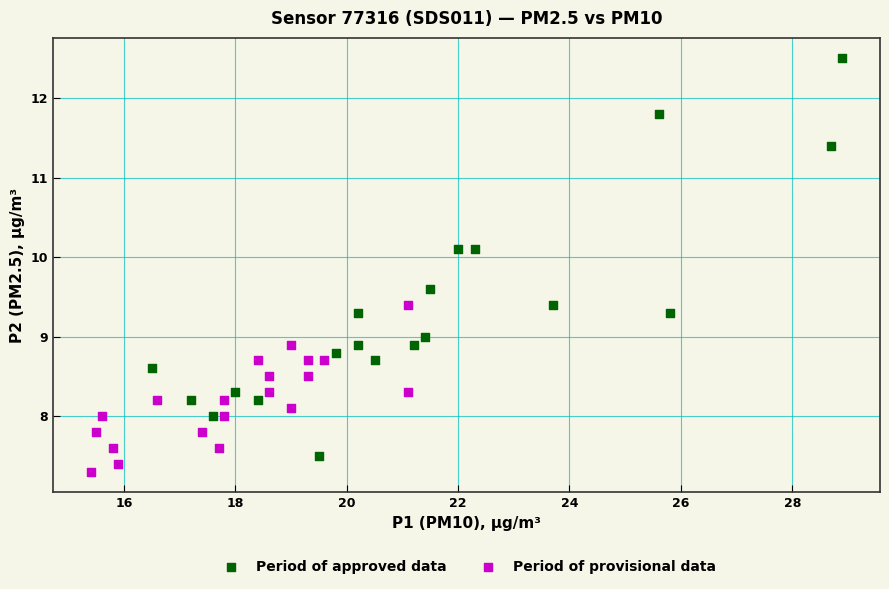

Which series contains the highest Y value?

Period of approved data